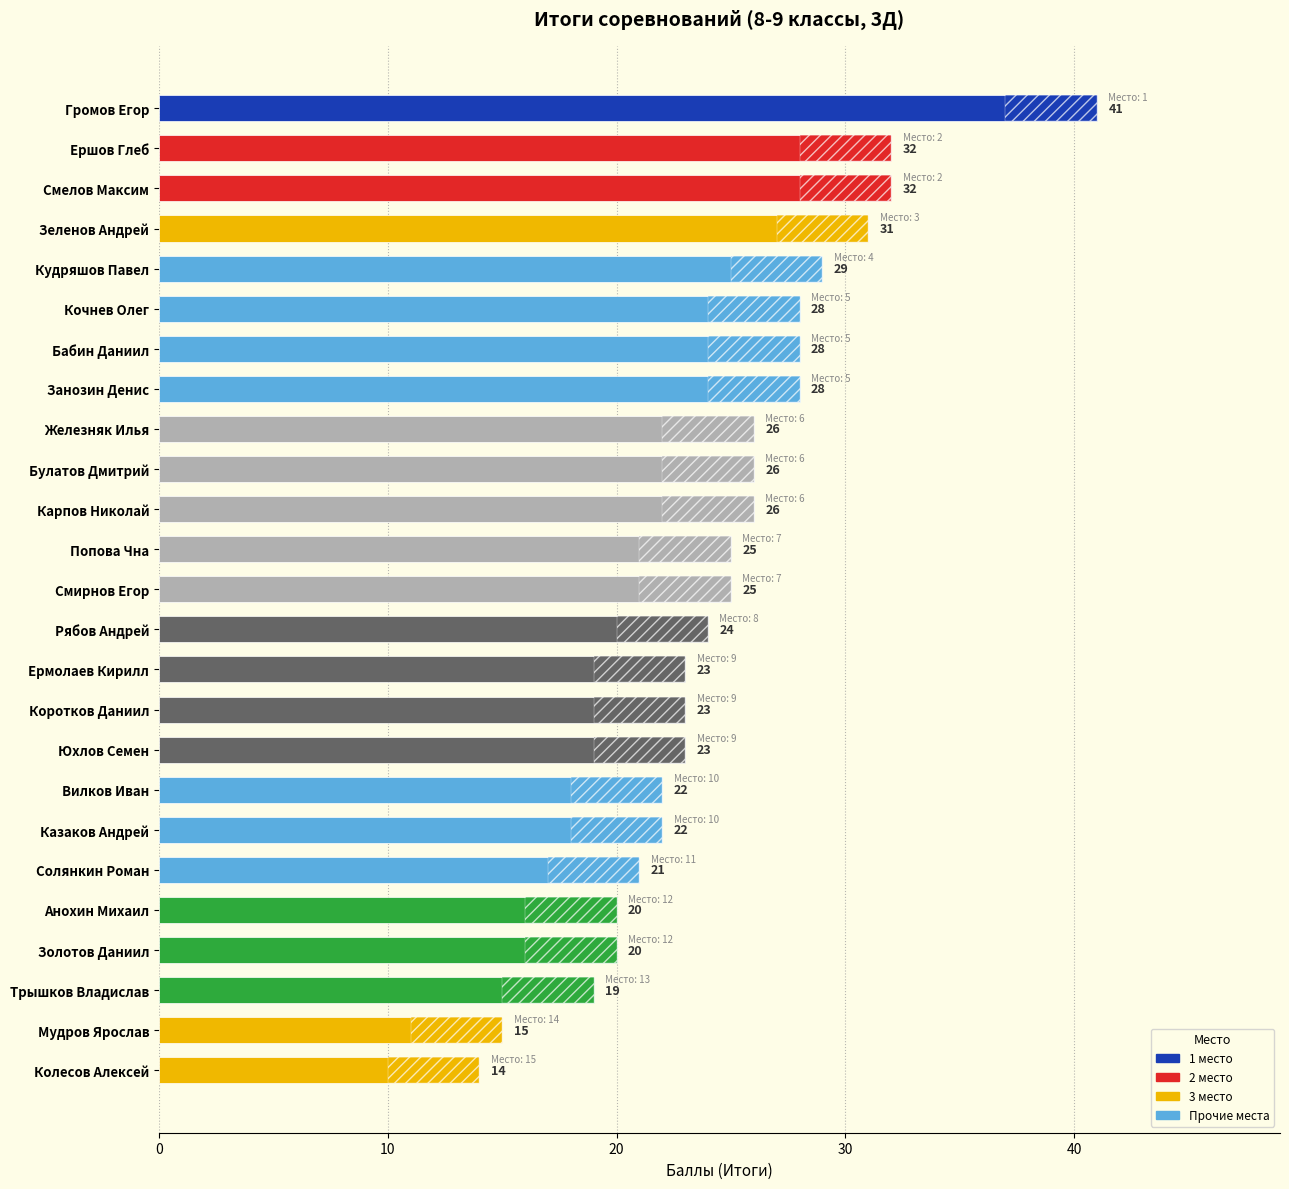

The value at Булатов Дмитрий is 26. True or false?

True